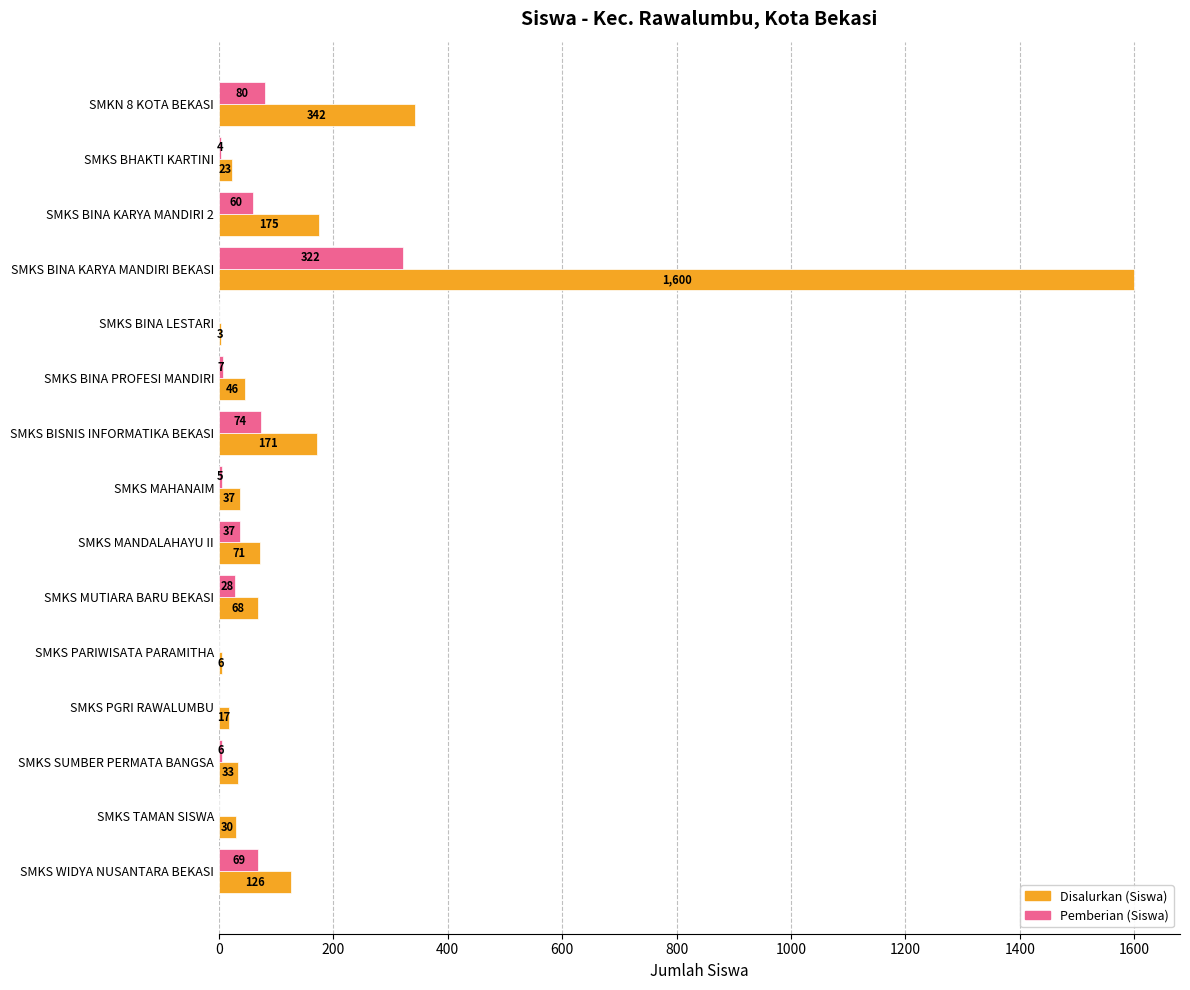

What is the sum of all Disalurkan (Siswa) values?

2748